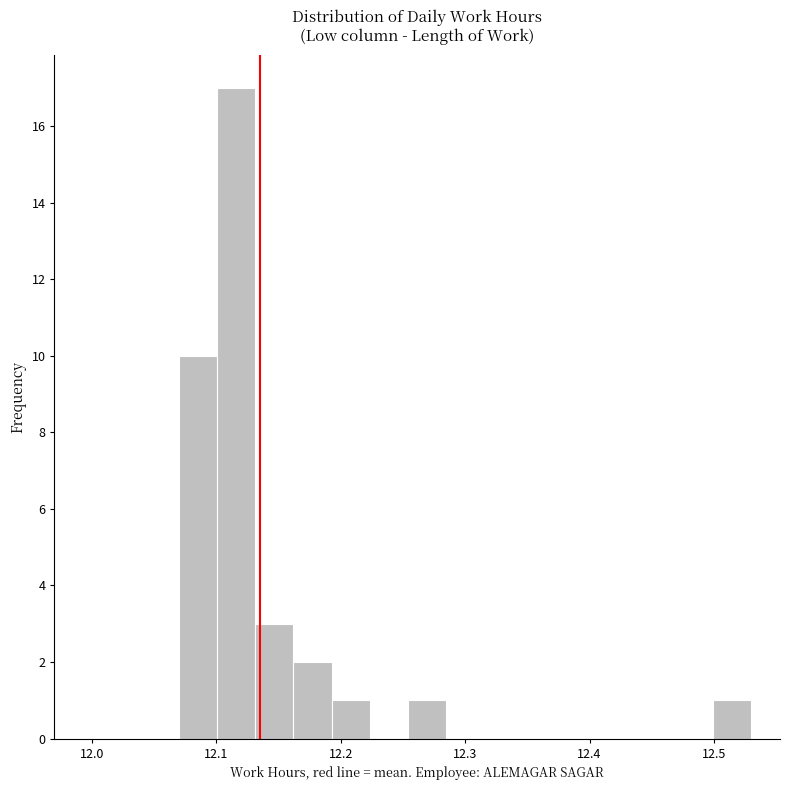

Around what value on the x-axis is the tallest bar? Give the approximate position of its centre, as read against the axis.

12.12